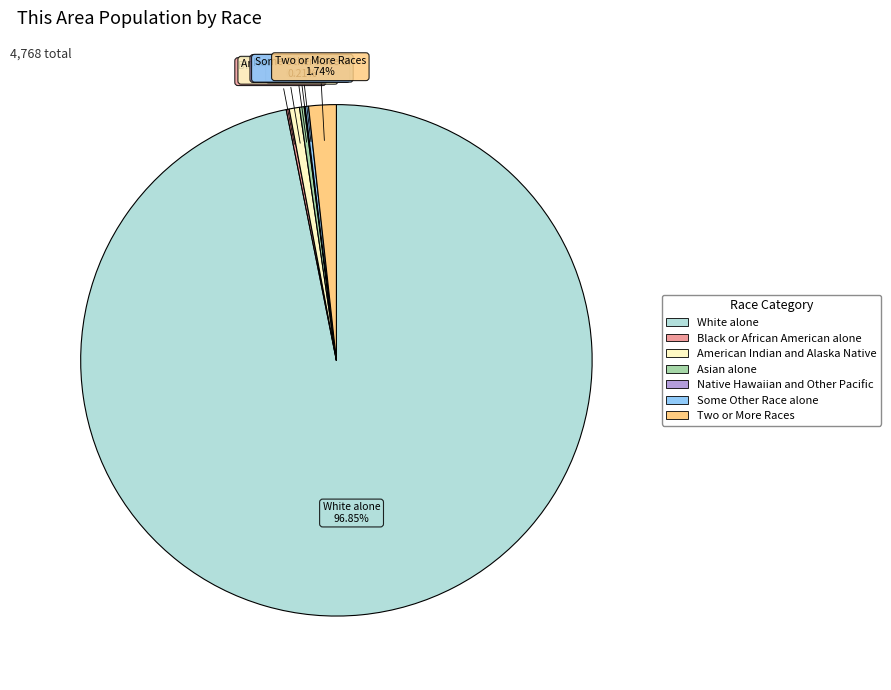

Do Two or More Races and American Indian and Alaska Native together represent more than half of the pie?

No